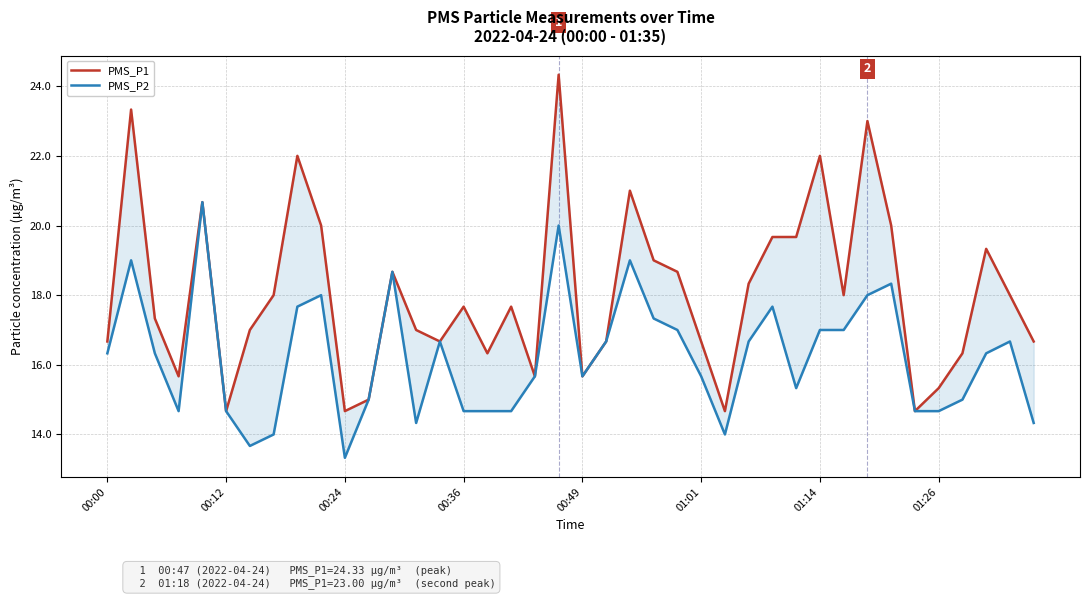

What value does the PMS_P1 series have at 23?

19.0